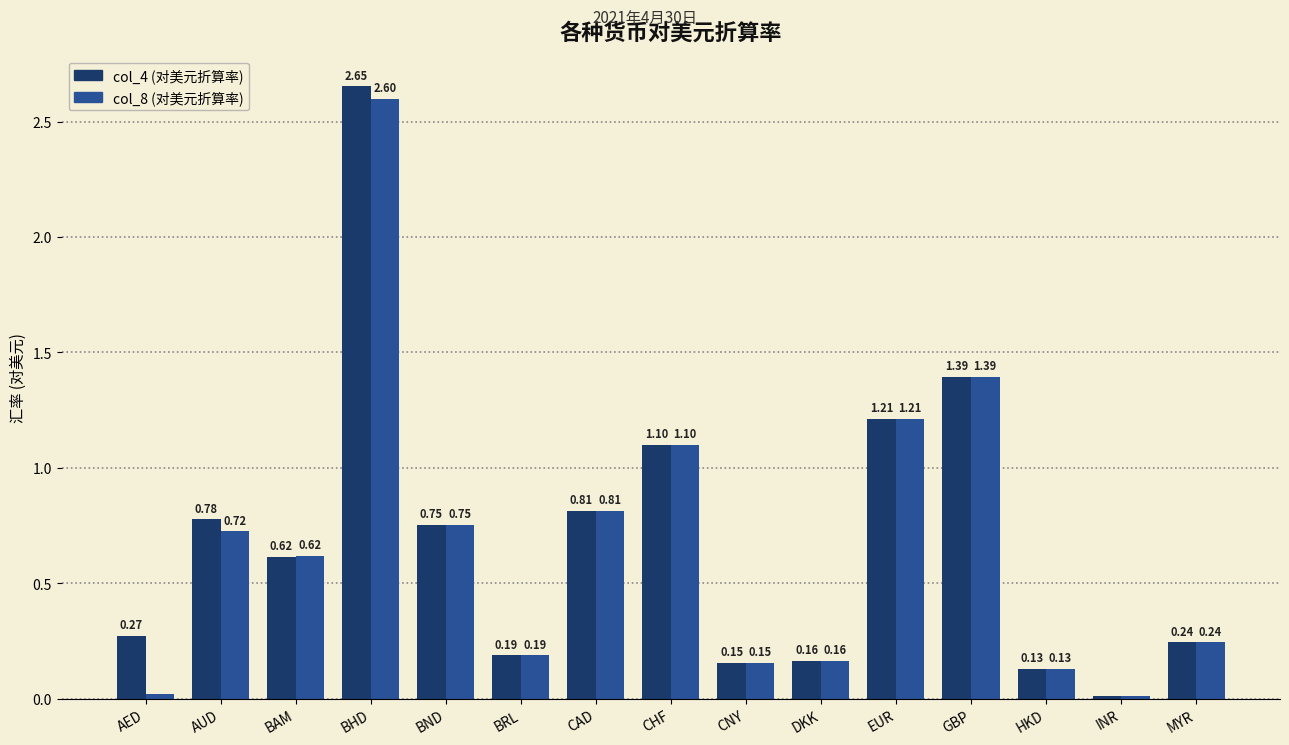

At which category is the sum across all series the highest?

BHD